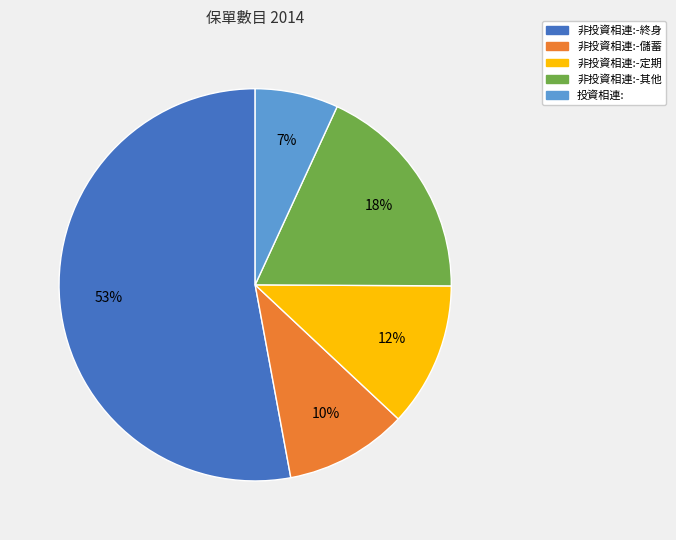

Which slice represents more than half of the pie?

非投資相連:-終身